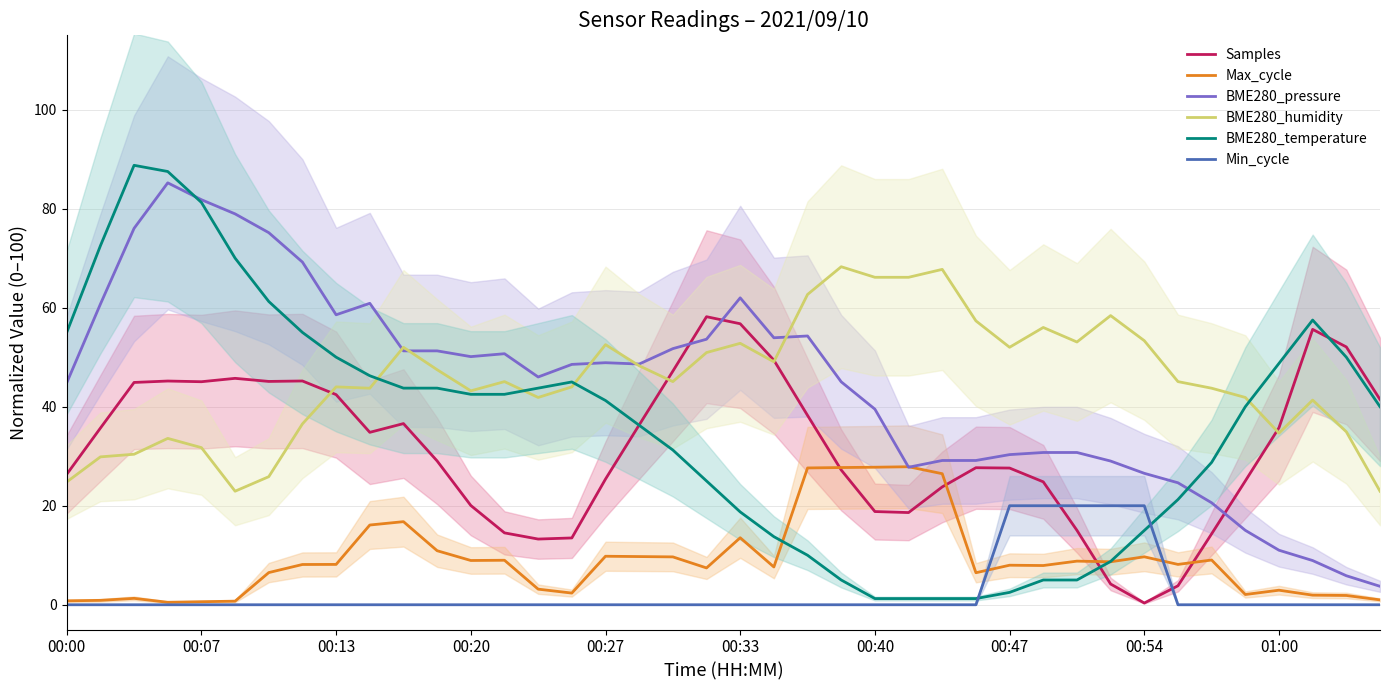

How many values in the BME280_humidity series exceed 45?

21